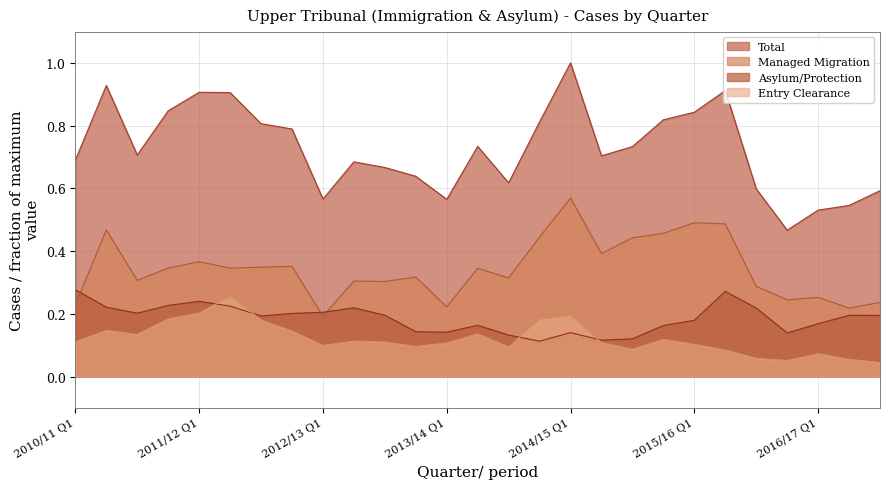

True or false: Asylum/Protection has a value of 0.3 at Q2.

True